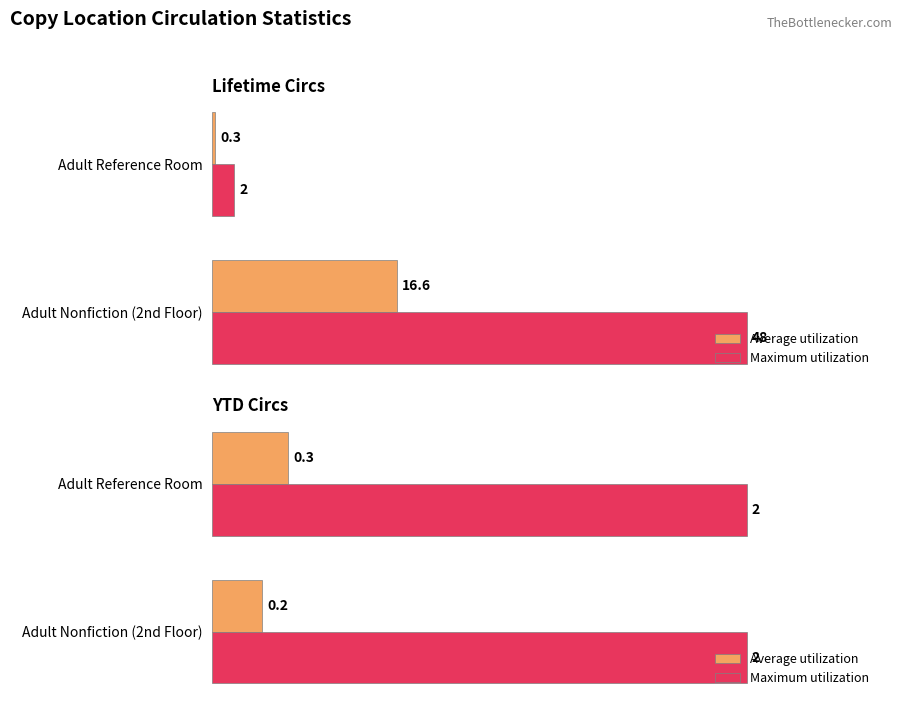

The value of Maximum utilization at 0 is 0.5. True or false?

False